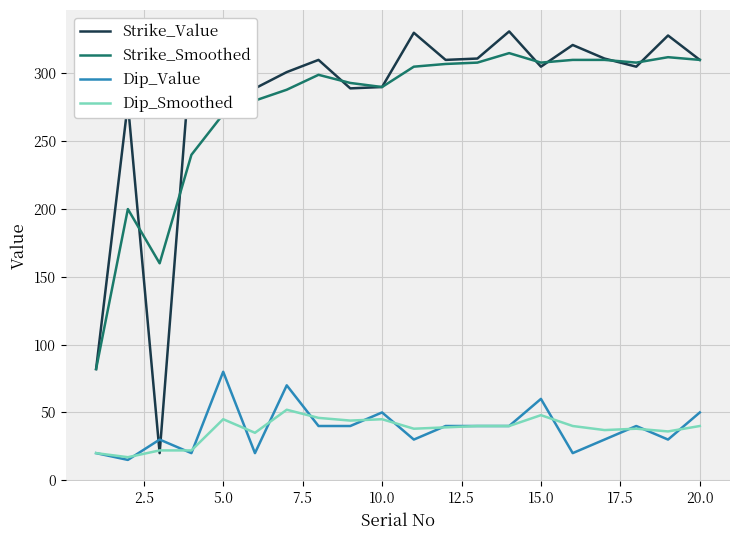

List the series in order of their peak value, highest first.

Strike_Value, Strike_Smoothed, Dip_Value, Dip_Smoothed